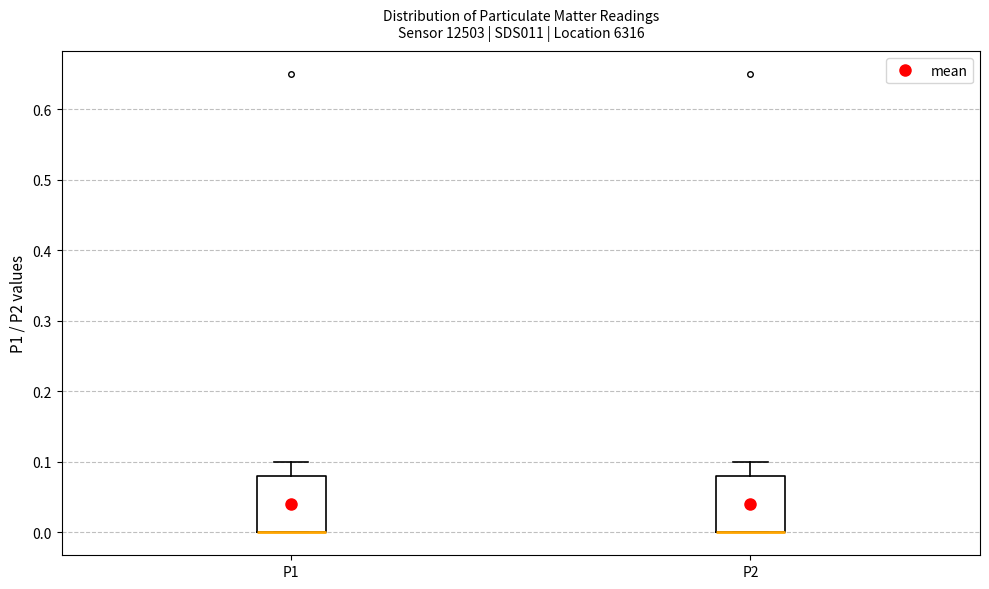

Where is the upper edge of the box for P1 on the y-axis? The values are not printed on the chart, so give them approximately, as read against the axis.

0.08